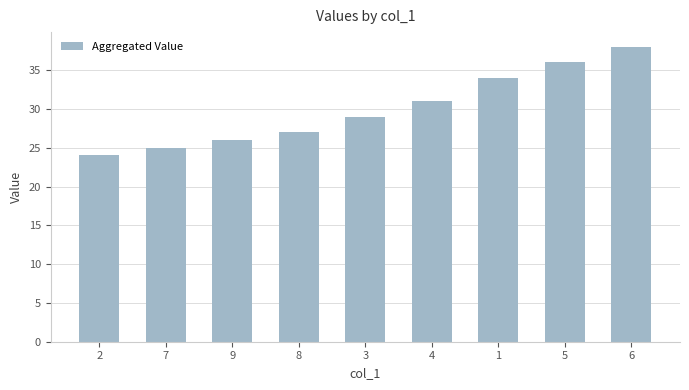

Reading left to right, what are all the values shown in this chart?

2=24	7=25	9=26	8=27	3=29	4=31	1=34	5=36	6=38